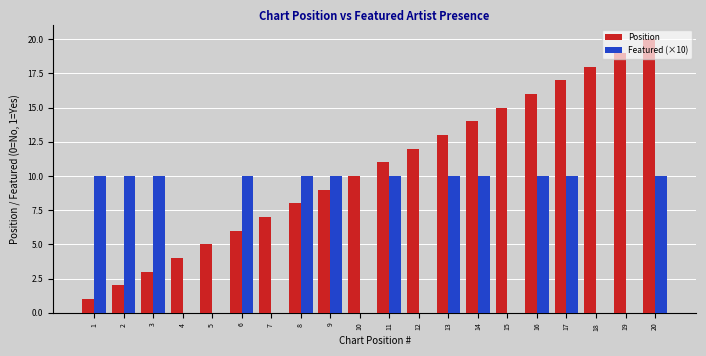

How many groups of bars are there?

20